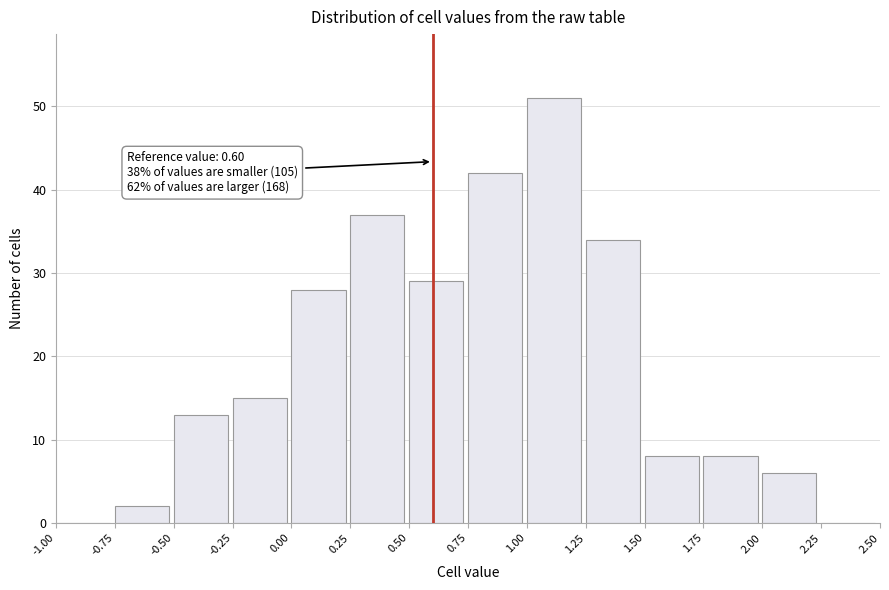

Over which range of the x-axis is the bar tallest?

1.00 to 1.25